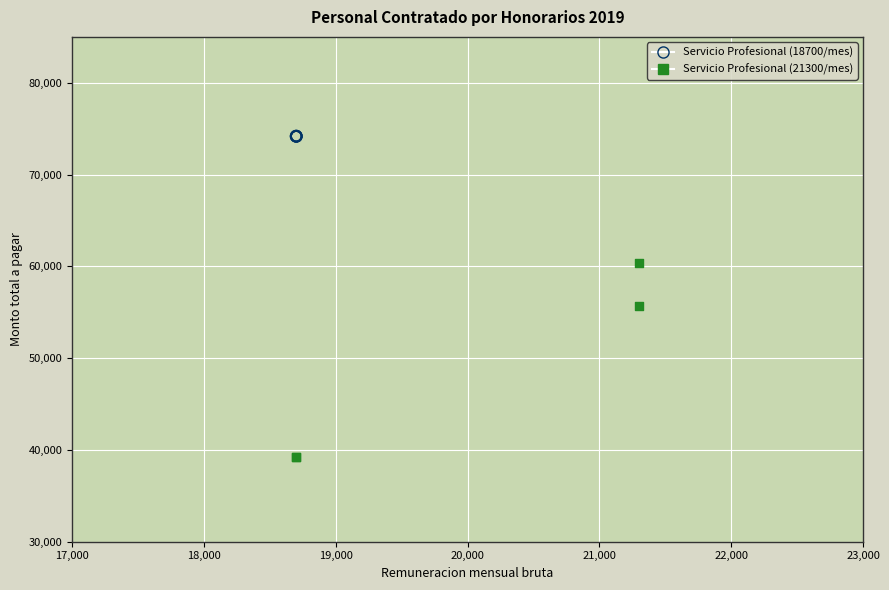

Which series reaches the maximum Y coordinate?

Servicio Profesional (18700/mes)